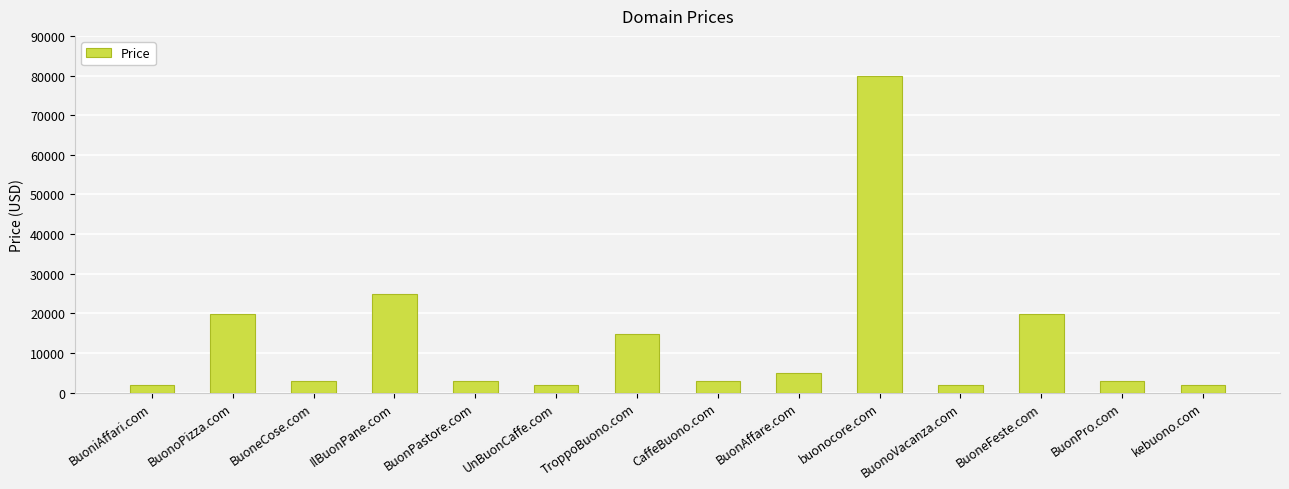

What is the greatest value displayed?

79888